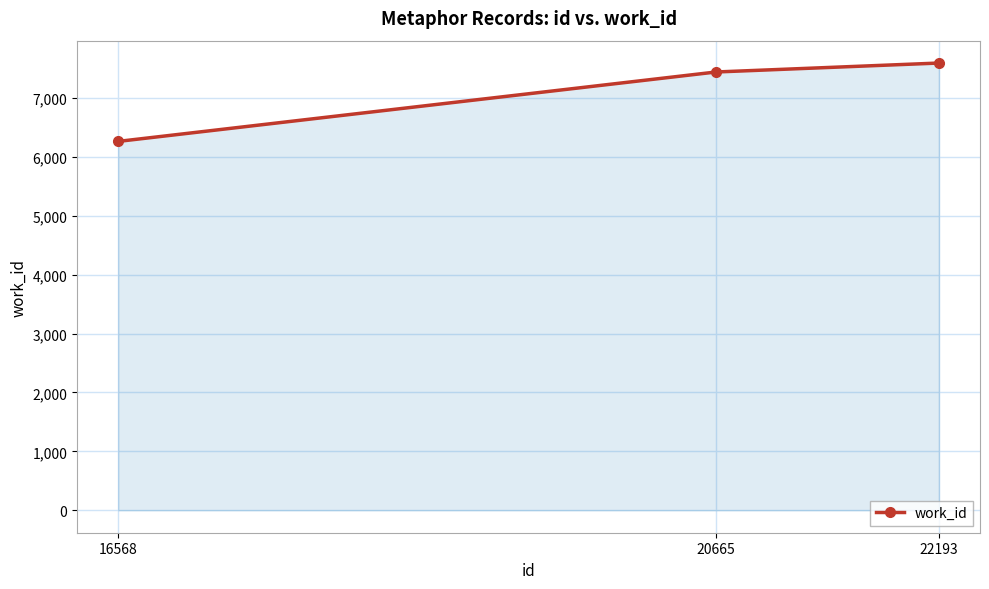

Count the number of categories in the chart.

3